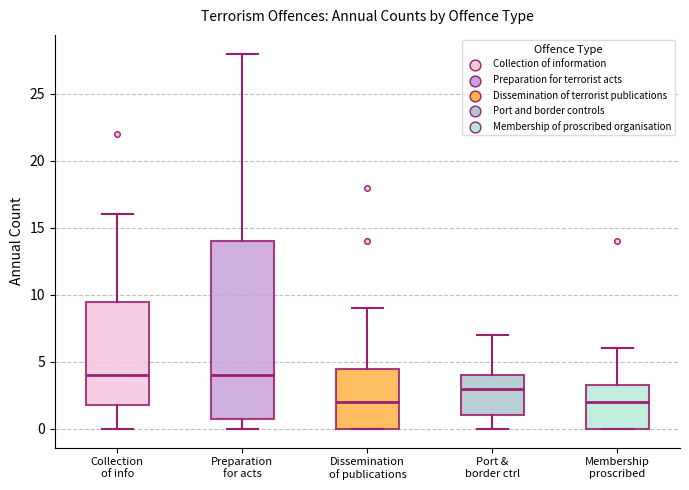

Where does the upper whisker of the box for Port & border ctrl end on the y-axis? The values are not printed on the chart, so give them approximately, as read against the axis.

7.0